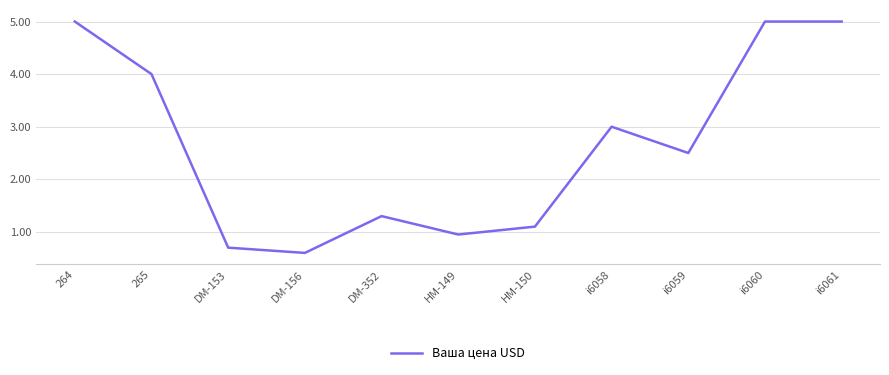

Does the chart have visible grid lines?

Yes